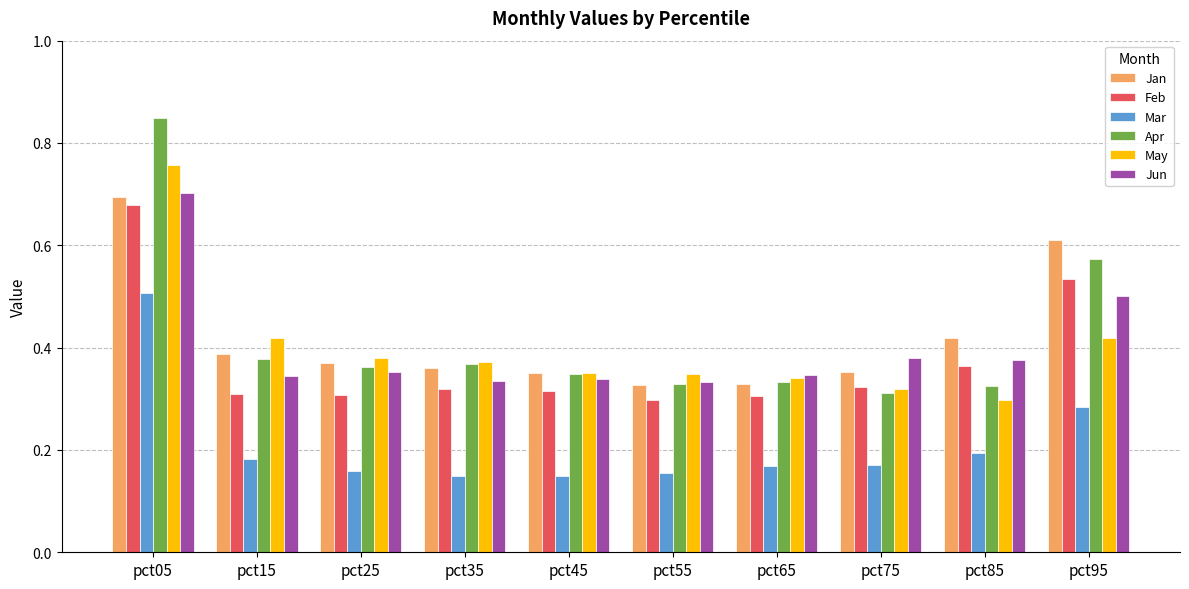

Which category has the lowest value in the May series?

pct85